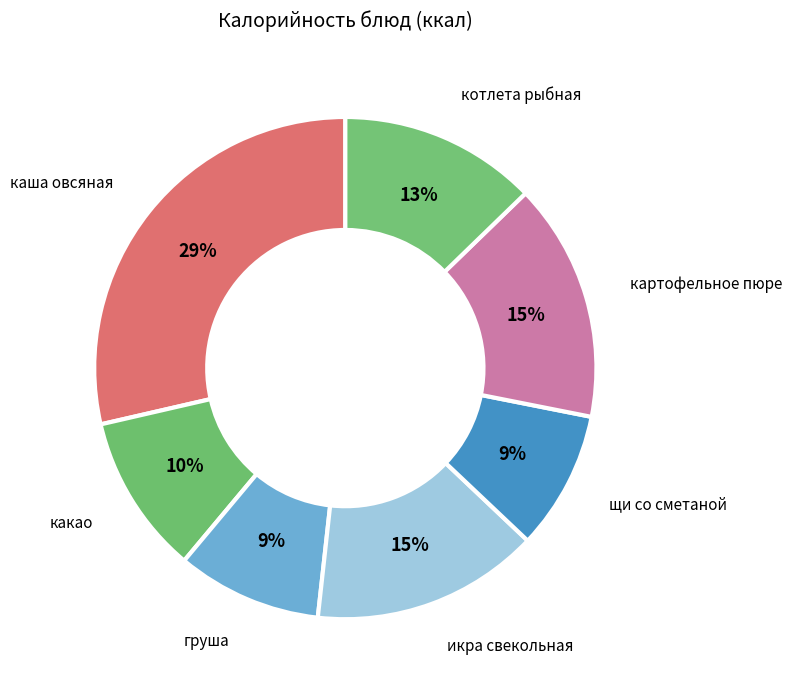

Count the number of slices in the pie.

7